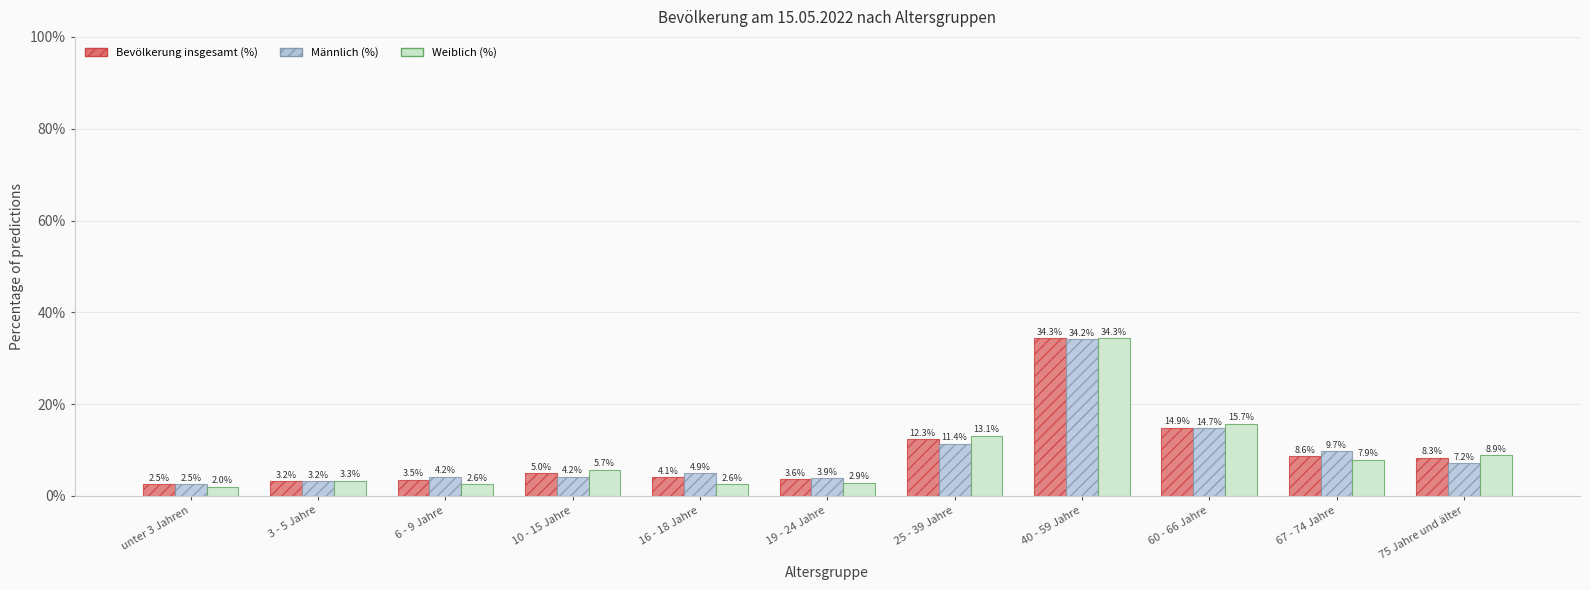

Which label corresponds to the largest value in the chart?

40 - 59 Jahre